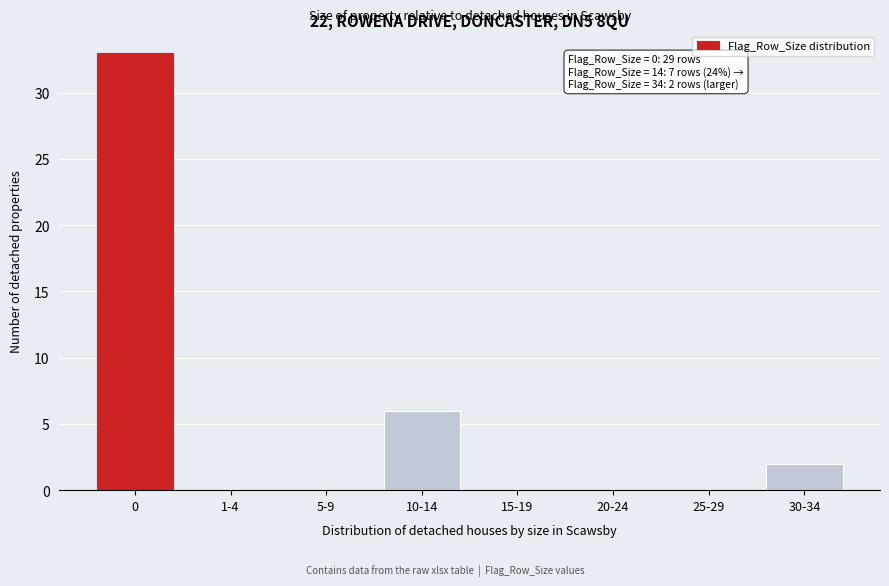

Reading left to right, list all the values displayed in this chart.

0=33	1-4=0	5-9=0	10-14=6	15-19=0	20-24=0	25-29=0	30-34=2